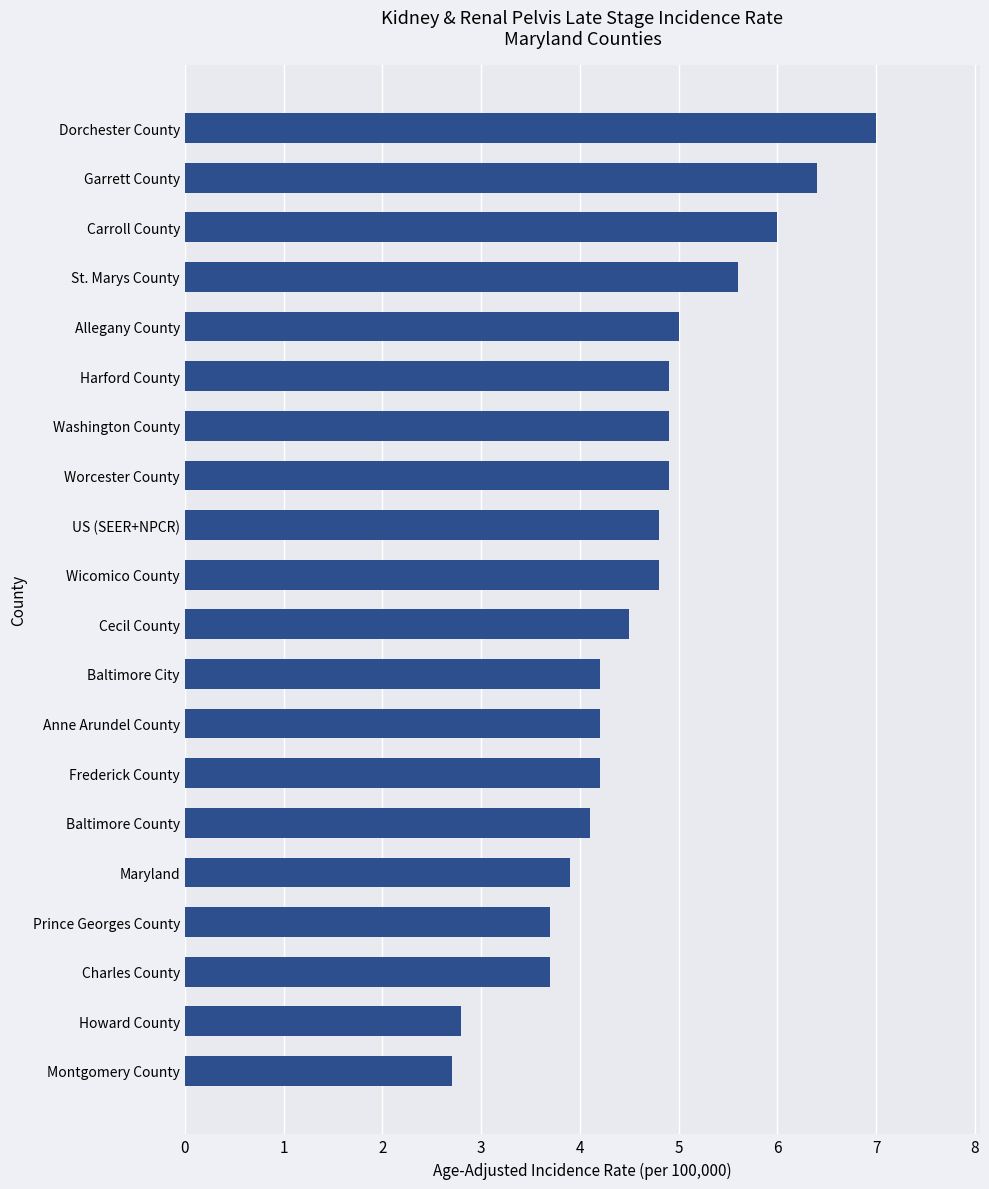

What is the smallest value displayed?

2.7